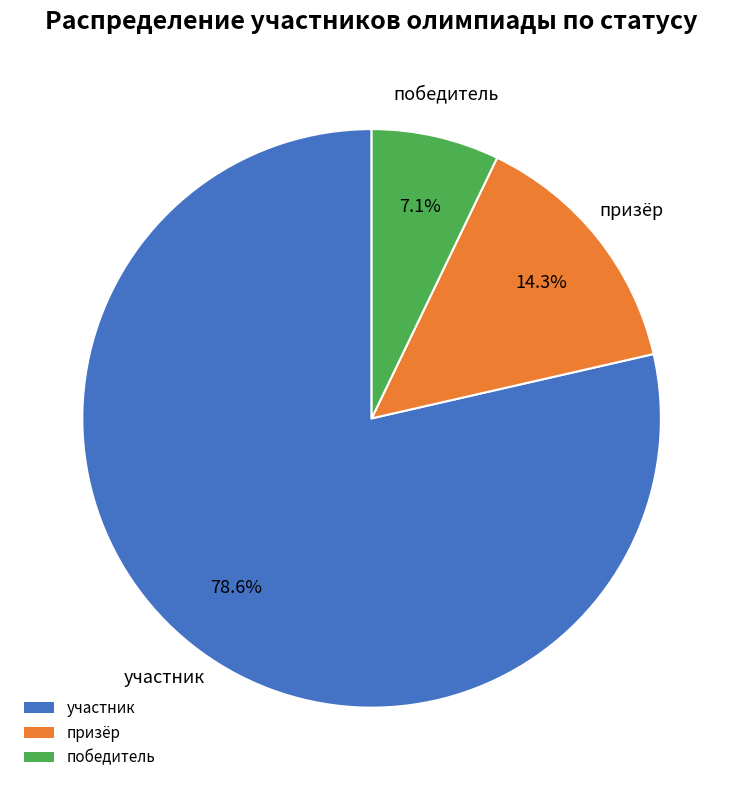

Rank the categories by value from lowest to highest.

победитель, призёр, участник